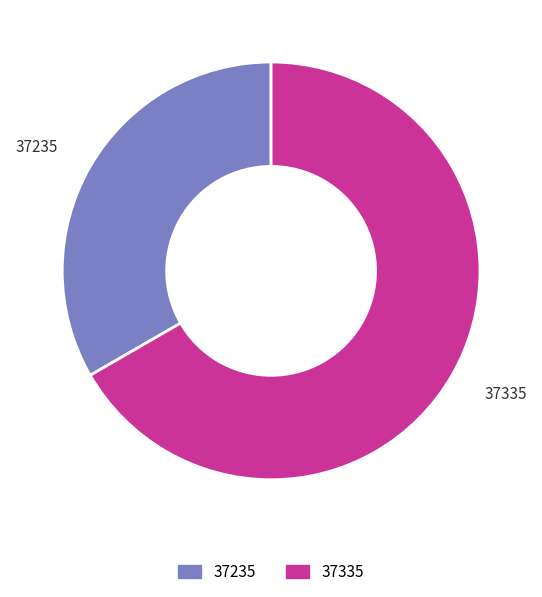

Rank the categories by value from lowest to highest.

37235, 37335